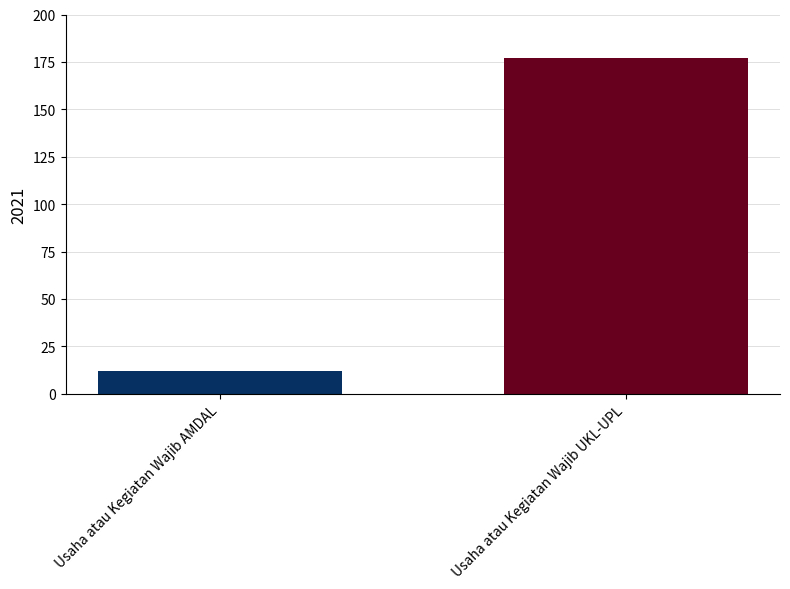

Reading right to left, extract all data points from this chart.

Usaha atau Kegiatan Wajib UKL-UPL=177	Usaha atau Kegiatan Wajib AMDAL=12